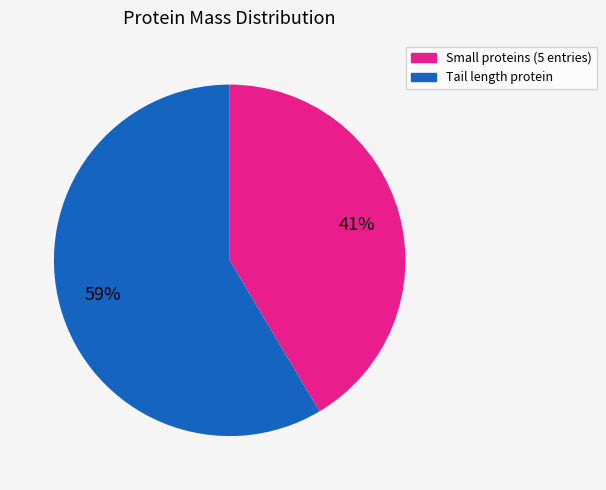

Does any single category account for the majority?

Yes